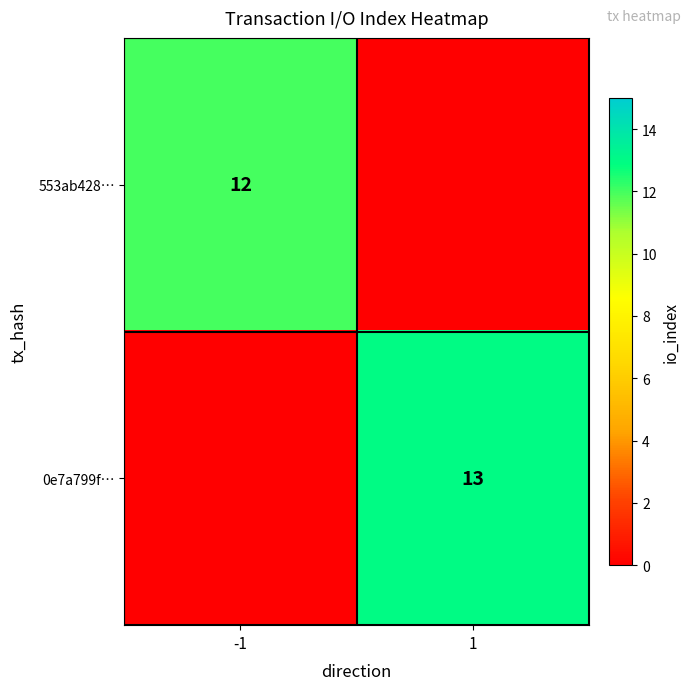

What is the greatest value displayed?

13